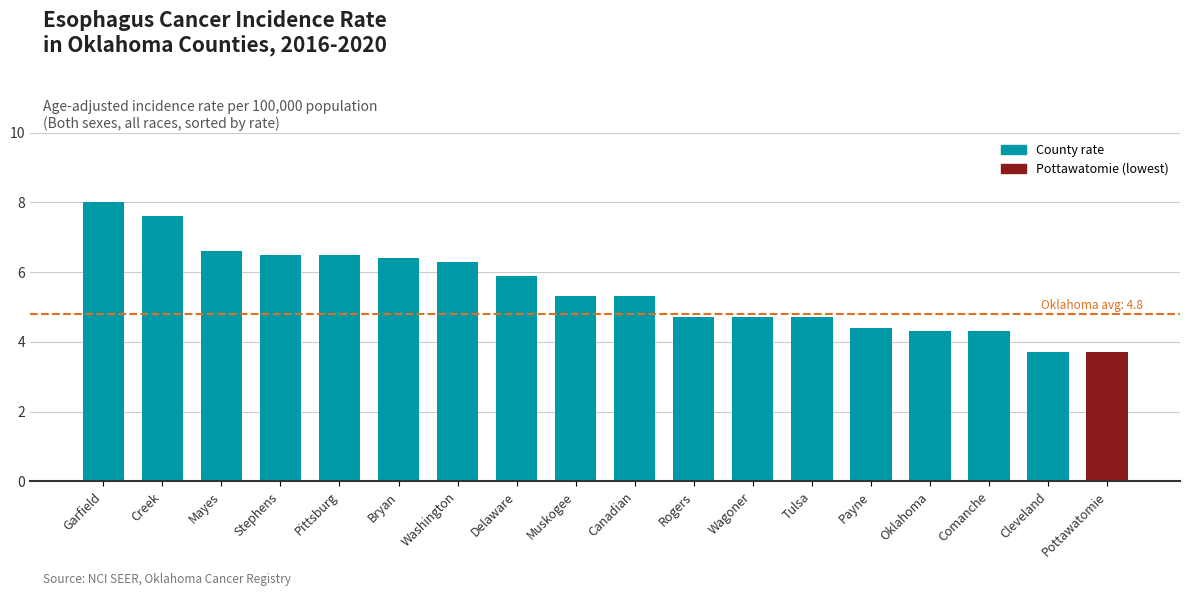

Does the chart contain any negative values?

No